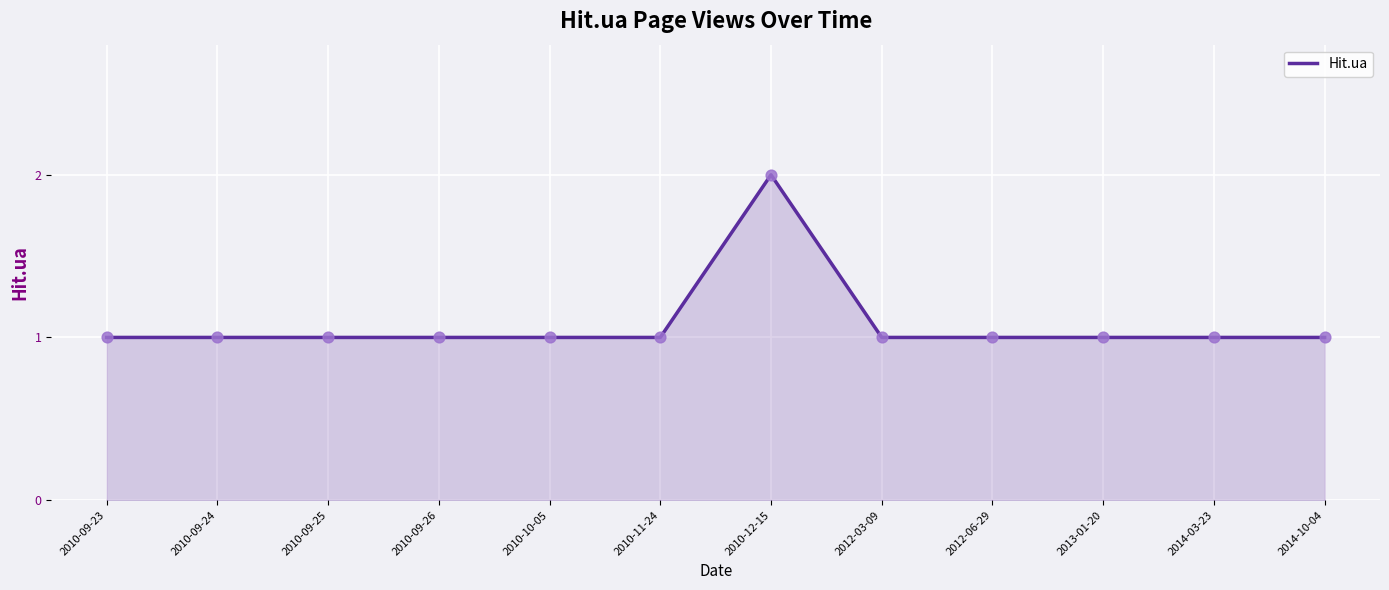

What is the ratio of the value at 2010-09-23 to the value at 2014-03-23?

1.0